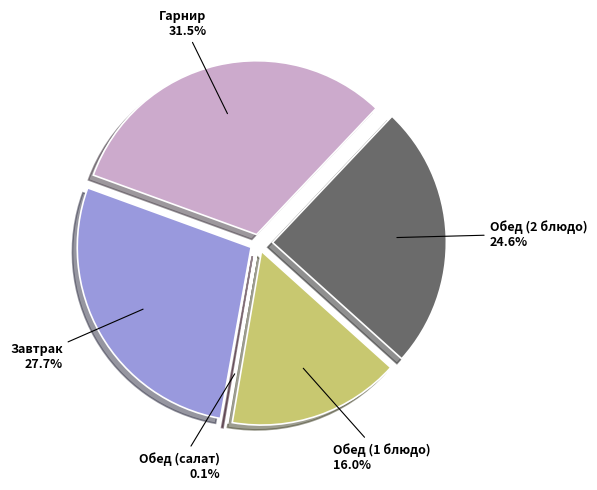

What is the largest slice in the pie chart?

Гарнир